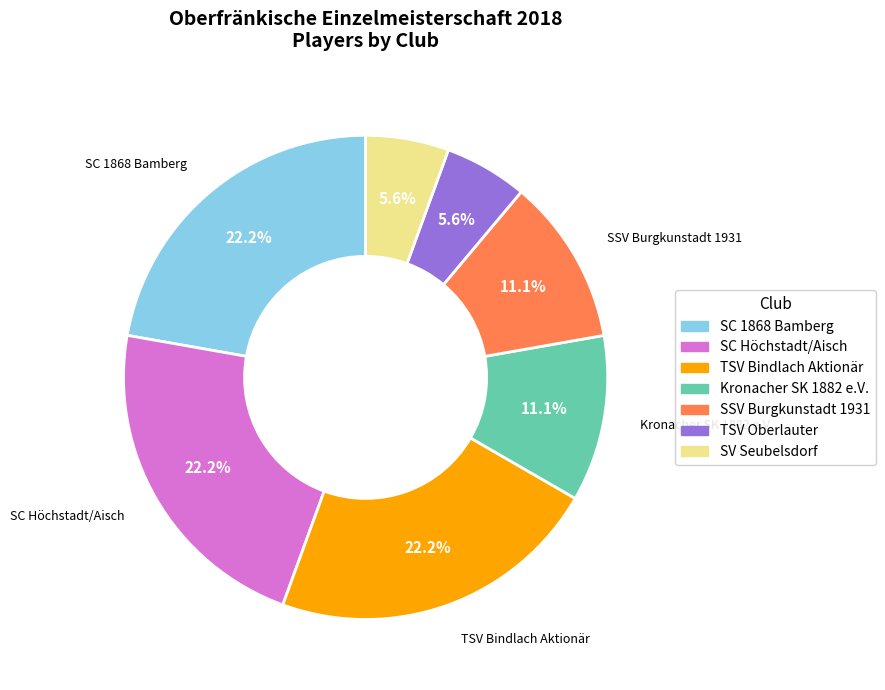

Is there any slice that represents more than half of the pie?

No